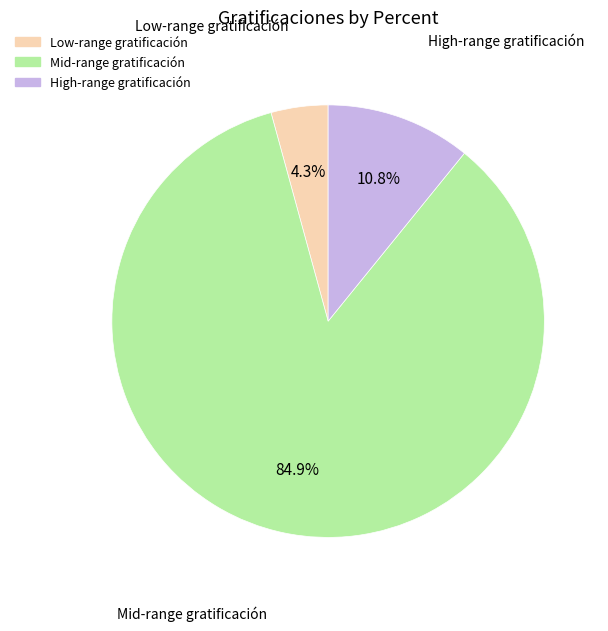

To the nearest percent, what is the difference between the largest and smallest slice percentages?

81%